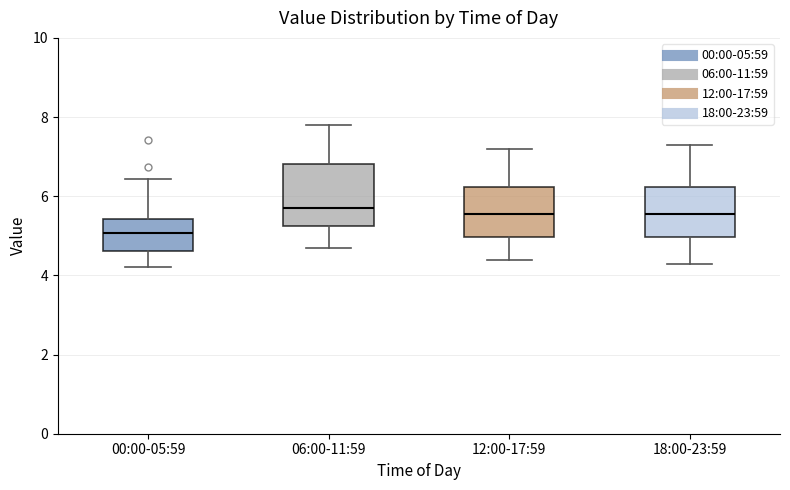

Where does the lower whisker of the box for 12:00-17:59 end on the y-axis? The values are not printed on the chart, so give them approximately, as read against the axis.

4.4